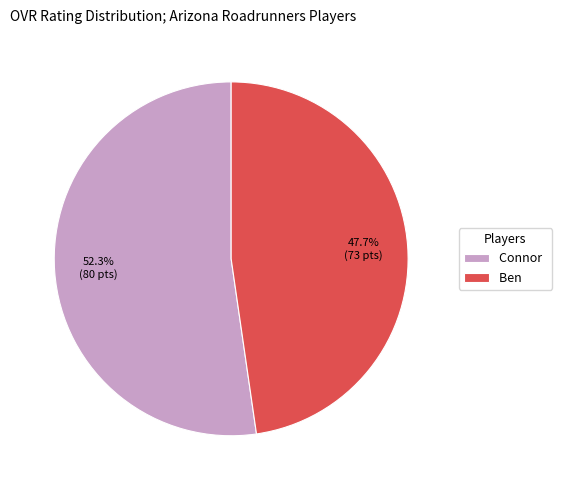

How many slices are in this pie chart?

2